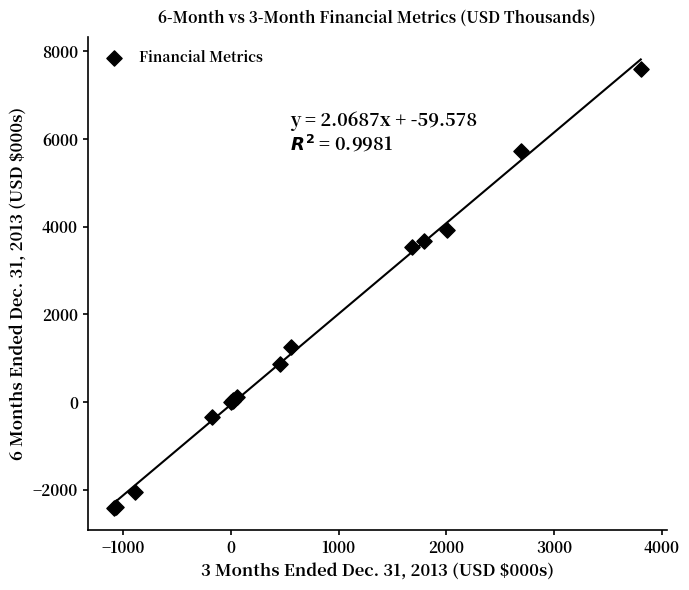

What Y value in the scatter plot is closest to 2583?

3527